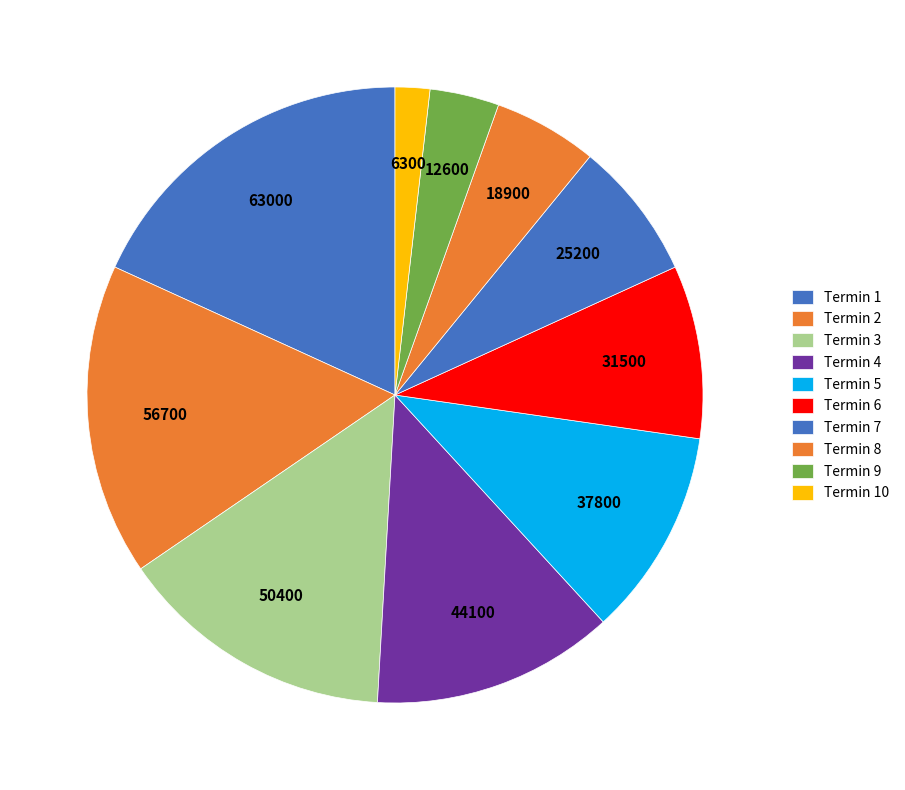

To the nearest percent, what is the difference between the largest and smallest slice percentages?

16%